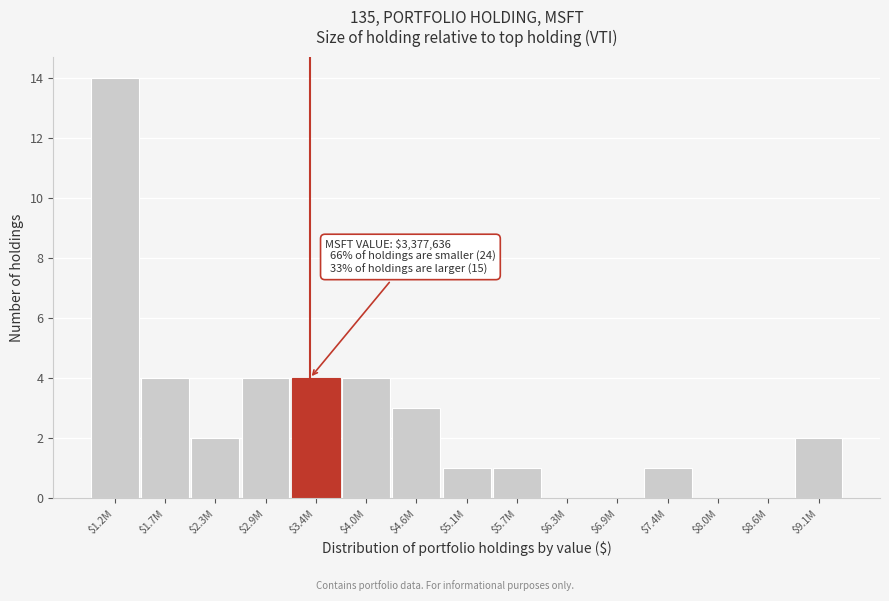

Is it true that the value at $1.7M is 4?

True